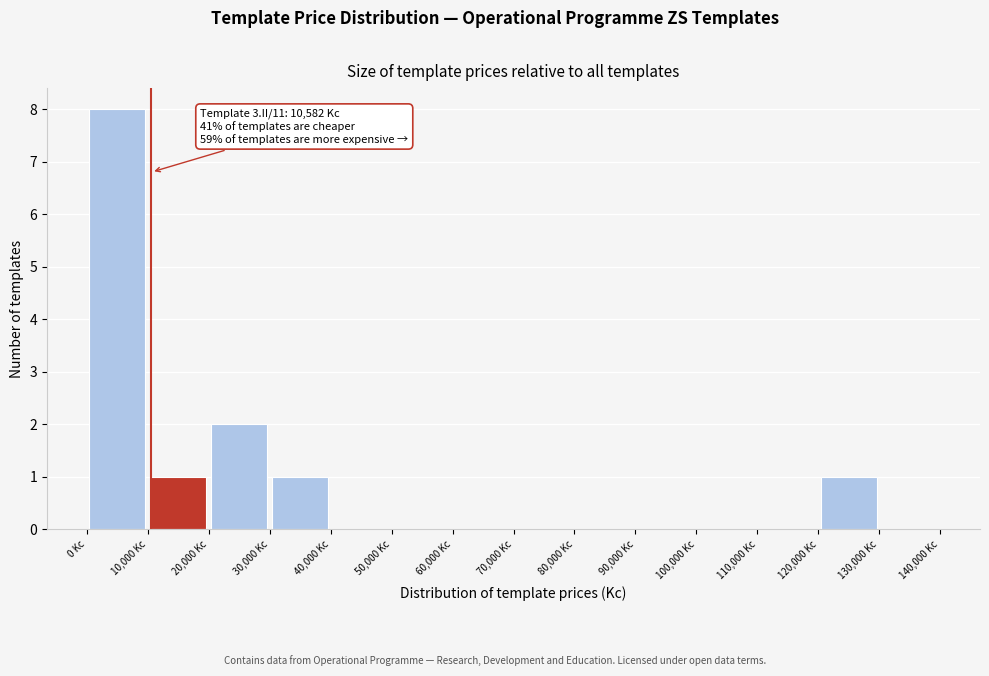

Over which range of the x-axis is the bar tallest?

0 to 10000